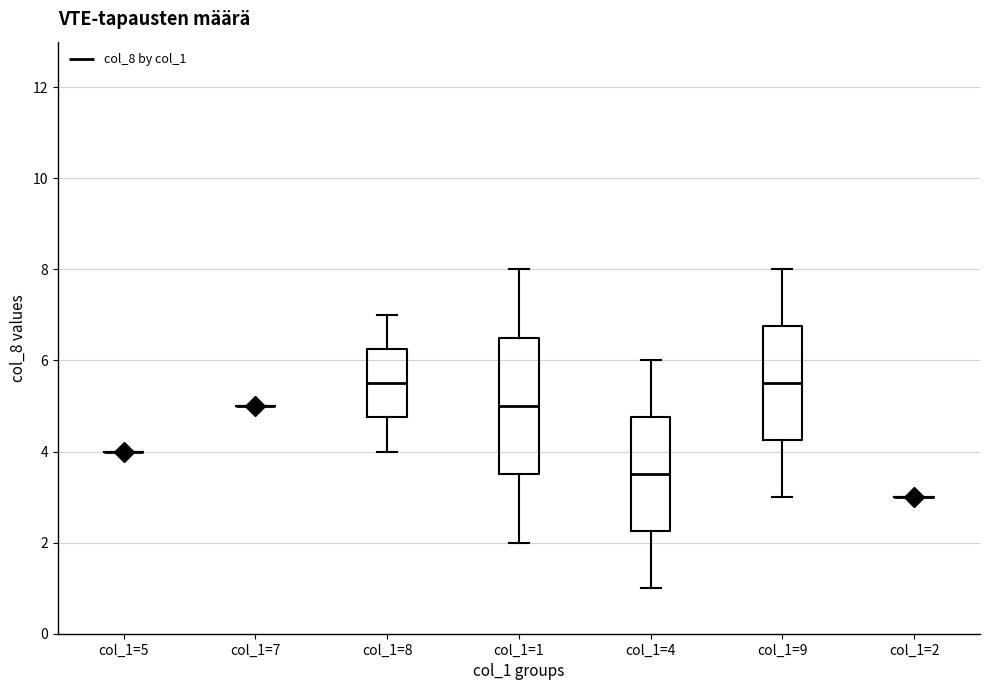

Reading left to right, read every box against the y-axis: the position of its median line, the range the box covers, and the ends of its whiskers. The values are not printed on the chart, so give them approximately, as read against the axis.

col_1=5: box collapsed to a line at 4.0, whiskers 4.0 to 4.0
col_1=7: box collapsed to a line at 5.0, whiskers 5.0 to 5.0
col_1=8: median 5.6, box 4.8 to 6.2, whiskers 4.0 to 7.0
col_1=1: median 5.0, box 3.6 to 6.6, whiskers 2.0 to 8.0
col_1=4: median 3.6, box 2.2 to 4.8, whiskers 1.0 to 6.0
col_1=9: median 5.6, box 4.2 to 6.8, whiskers 3.0 to 8.0
col_1=2: box collapsed to a line at 3.0, whiskers 3.0 to 3.0